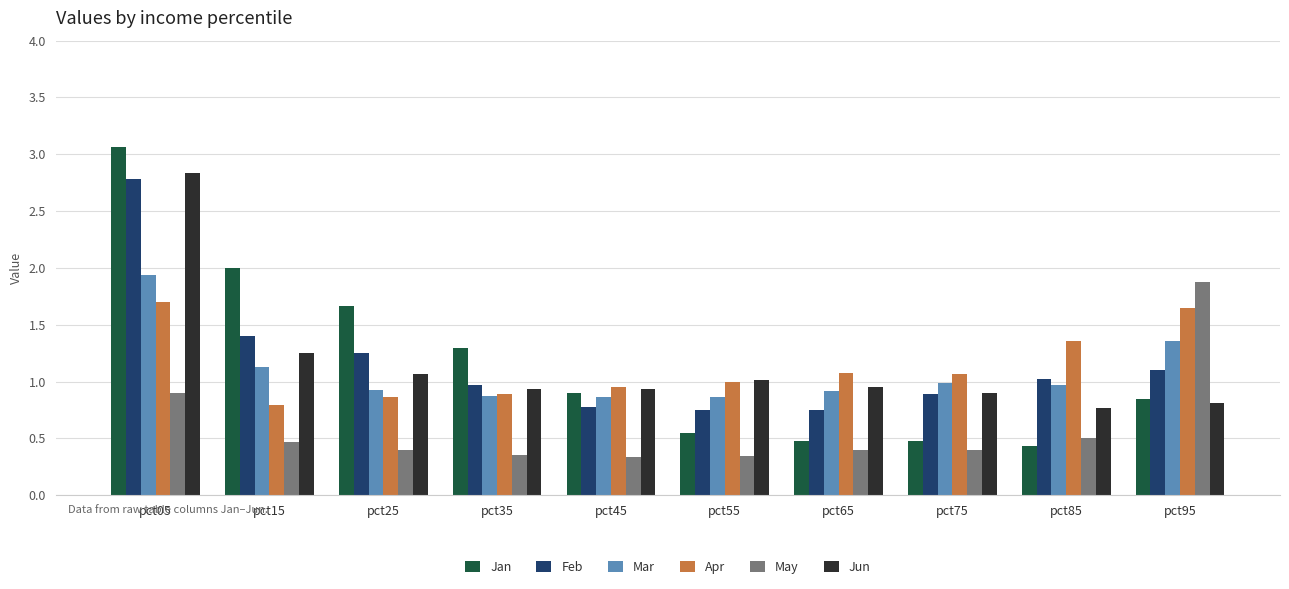

What is the average value of the May series?

0.6